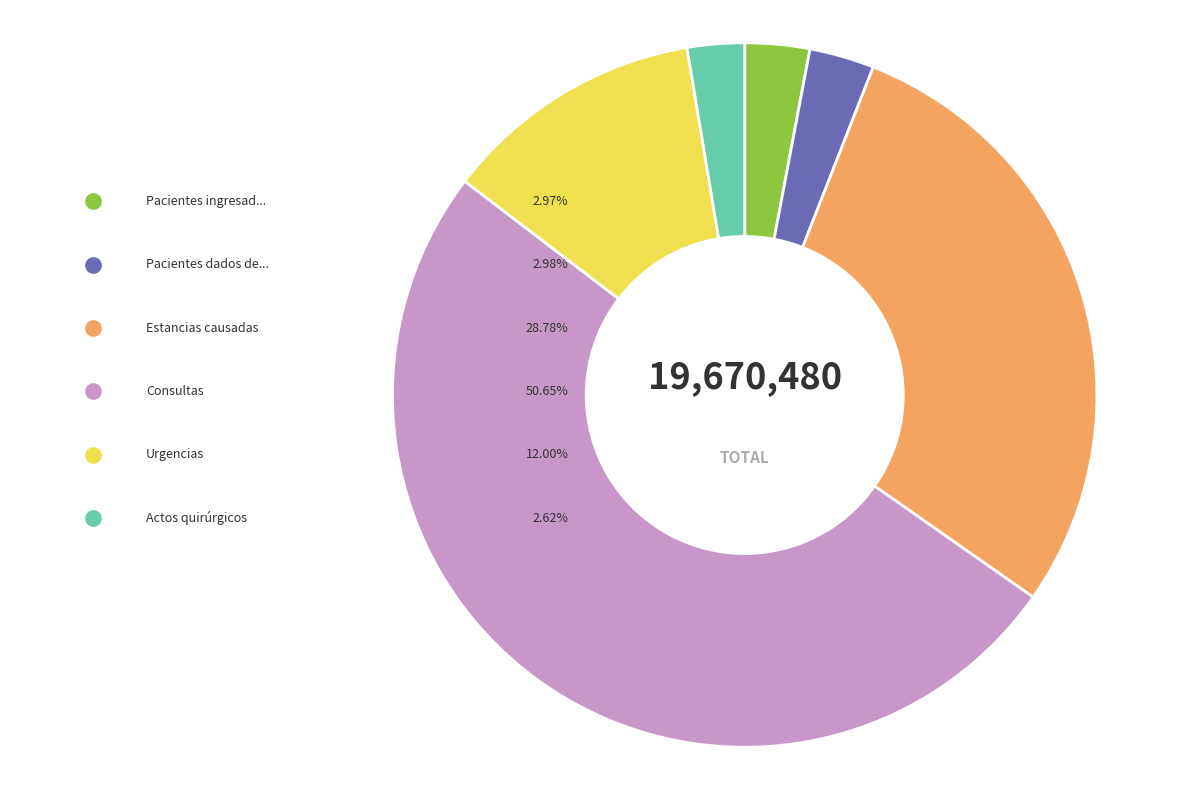

Which slice is the smallest?

Actos quirúrgicos